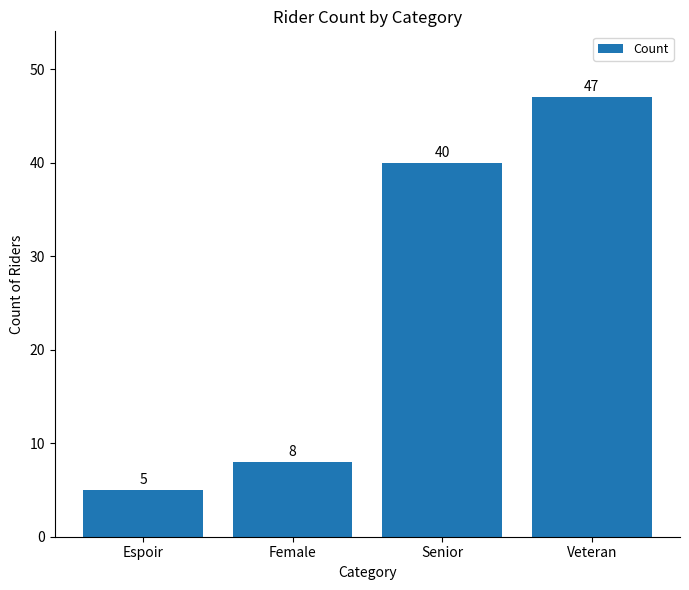

At which category does the chart reach its peak across all series?

Veteran